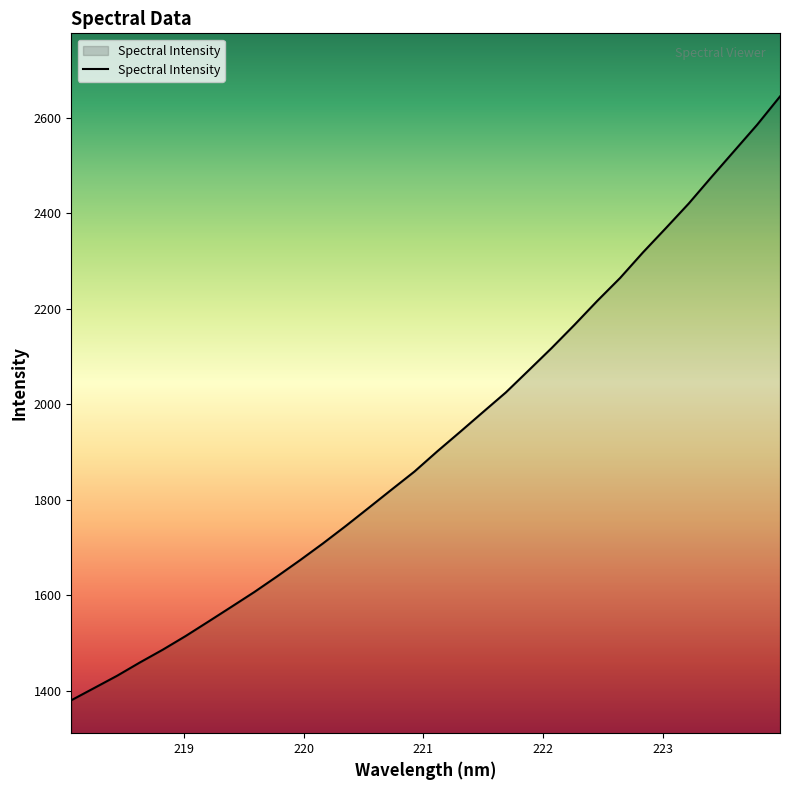

What is the difference between the maximum and minimum values?

1264.4